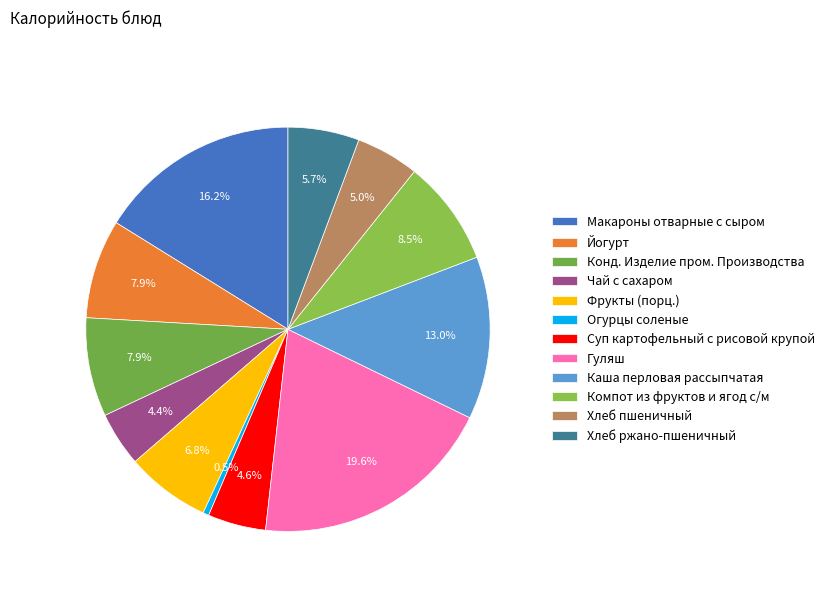

How many slices are in this pie chart?

12